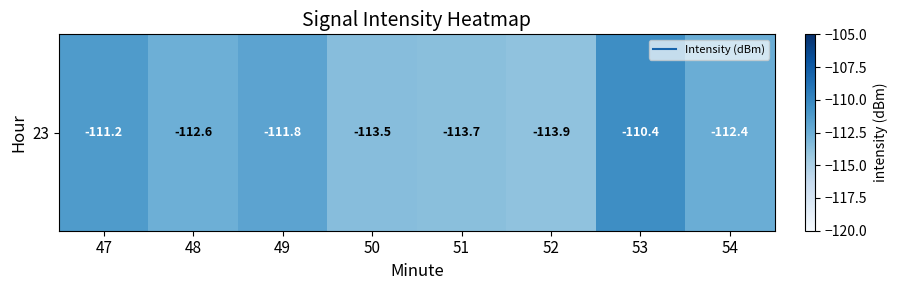

What is the difference between the values at 47 and 51?

2.4